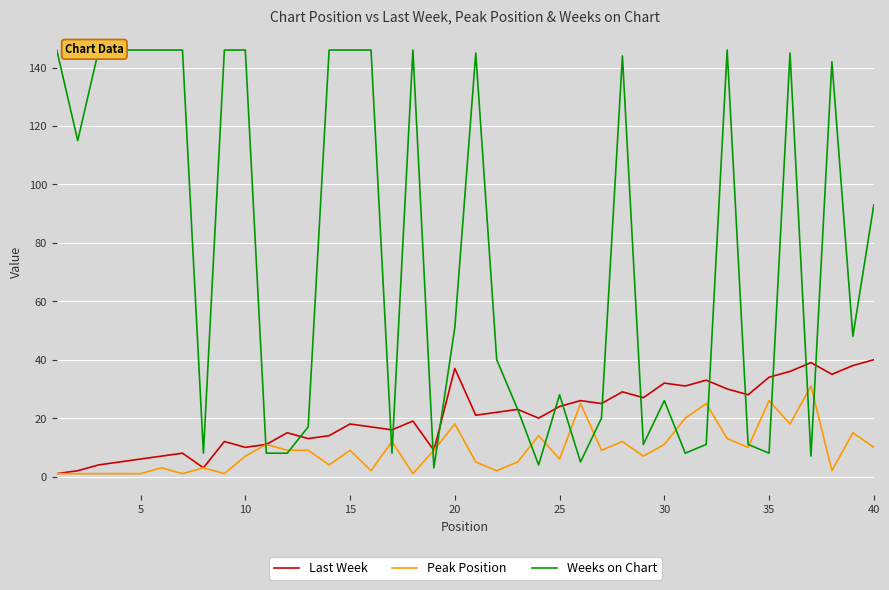

True or false: Peak Position and Last Week intersect in this chart.

False